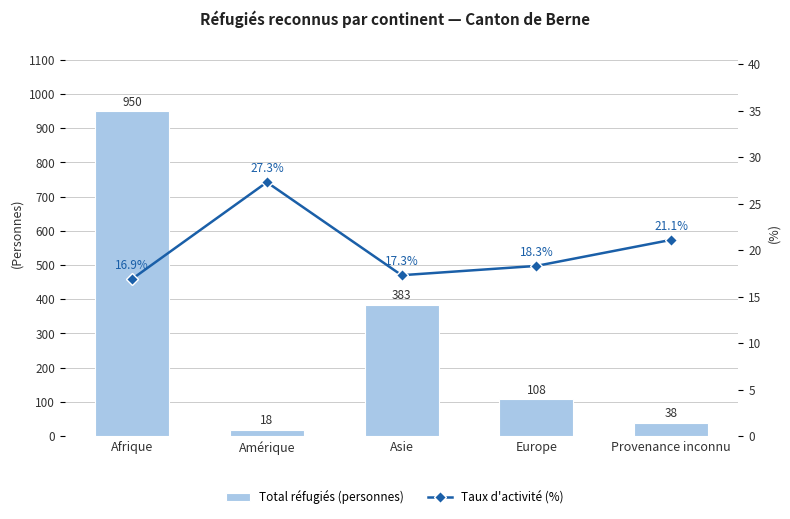

What is the spread (max minus min) of values at Provenance inconnu?

16.9